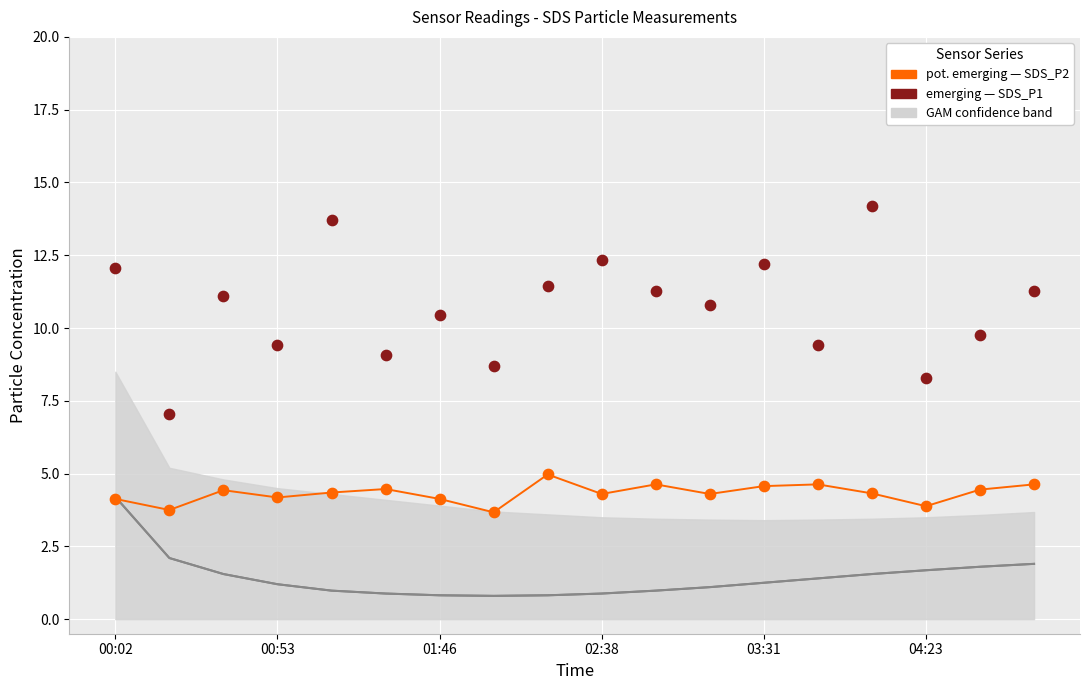

Across all series, what Y value is closest to 8?

8.3